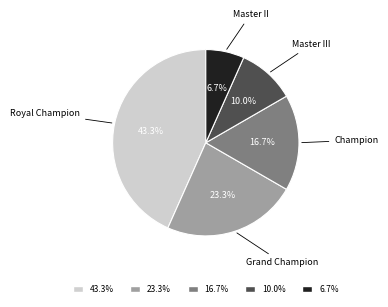

Does any single category account for the majority?

No